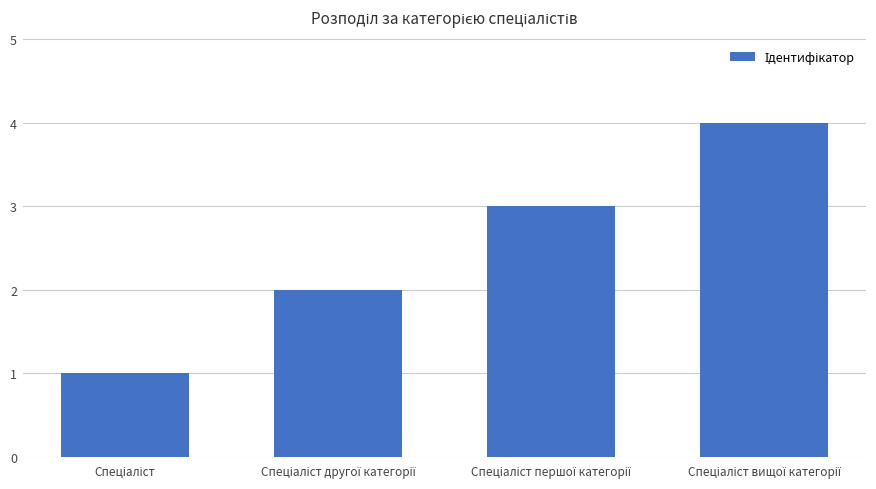

What is the sum of all values?

10